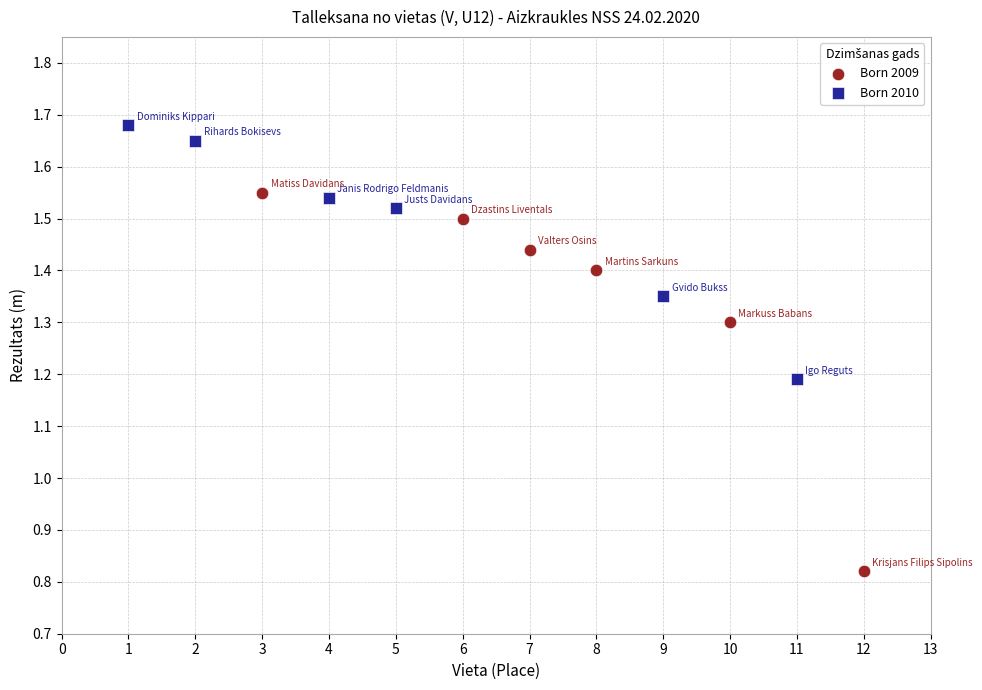

Which series has the largest Y range (max minus min)?

Born 2009